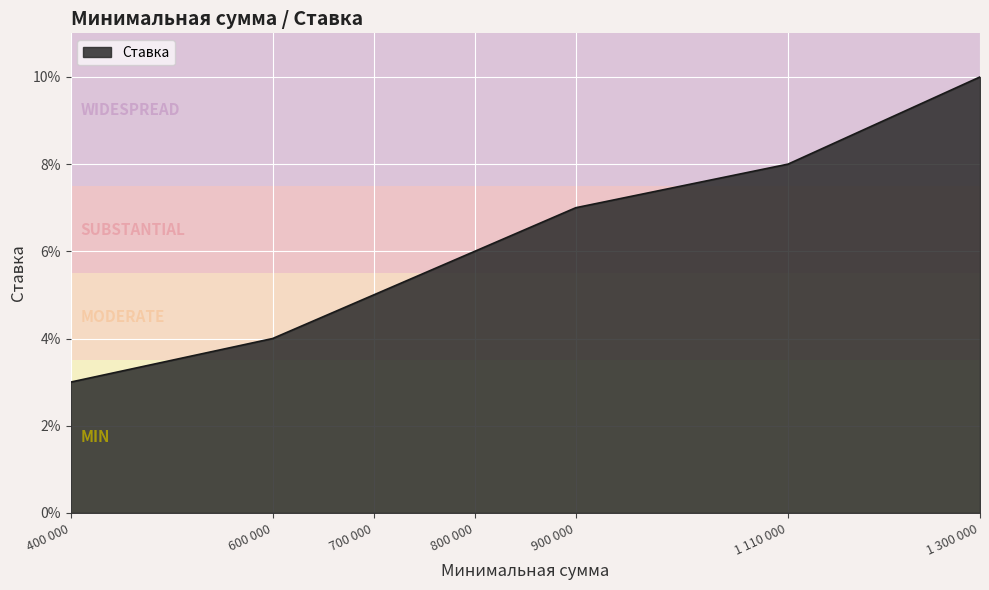

Does the chart have visible grid lines?

Yes